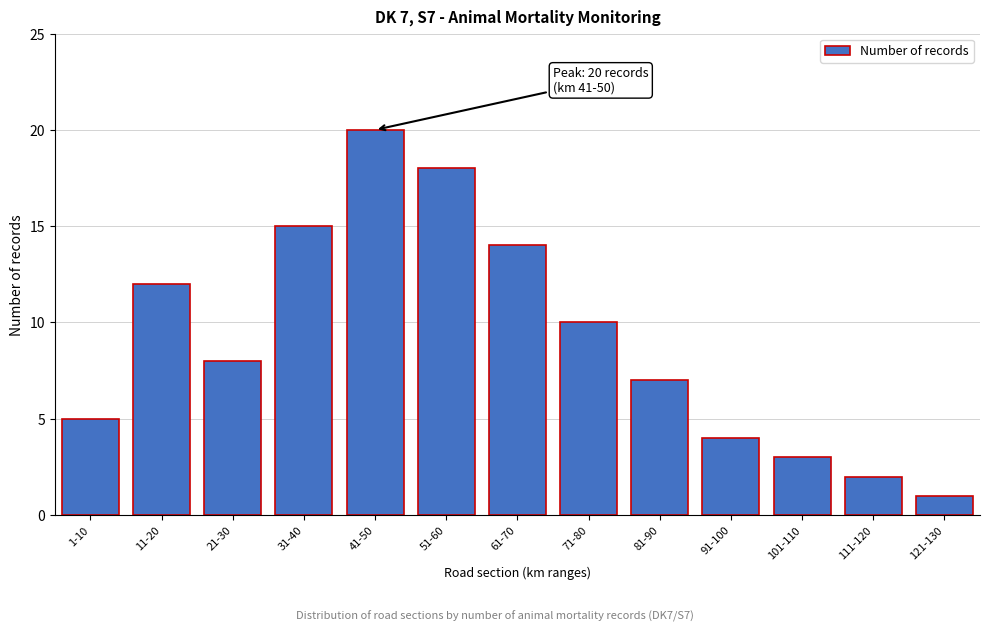

Reading left to right, extract all data points from this chart.

5	12	8	15	20	18	14	10	7	4	3	2	1